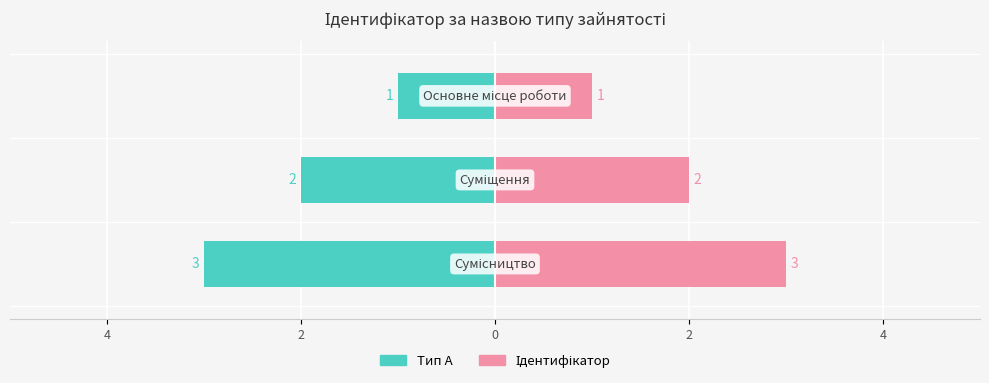

Are the bars horizontal?

Yes